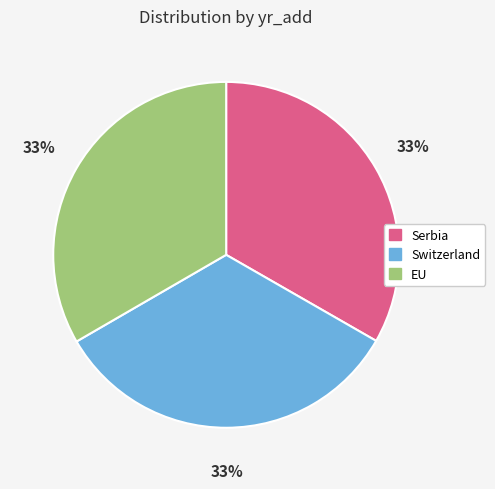

Count the number of slices in the pie.

3